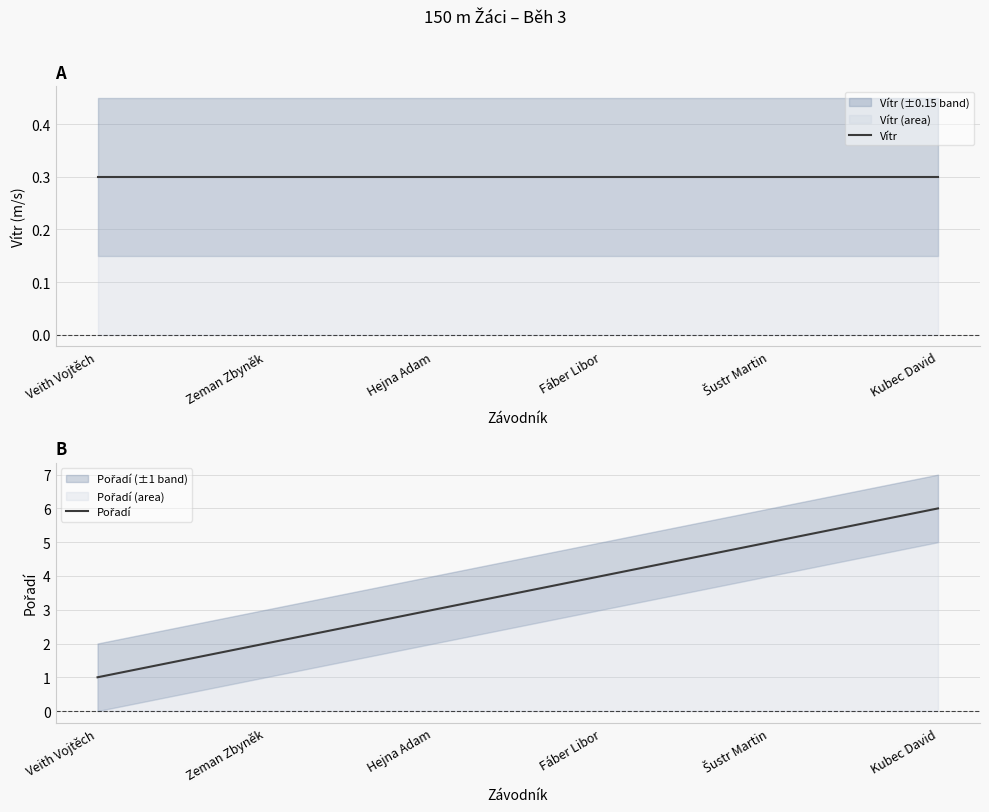

List the series in order of their peak value, highest first.

Pořadí, Vítr